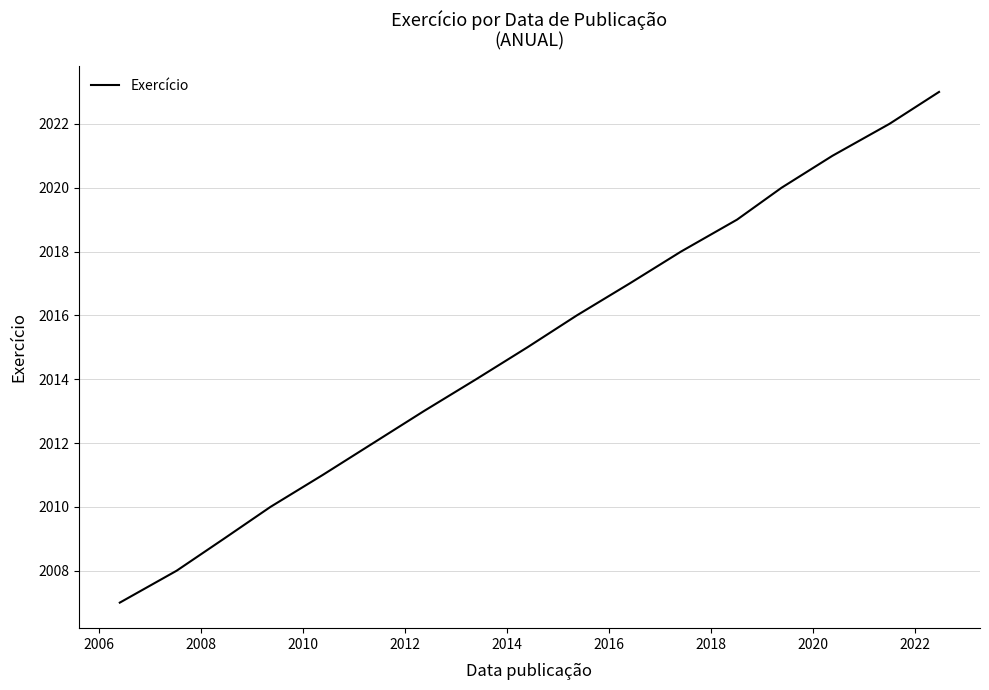

What is the minimum value shown in the chart?

2007